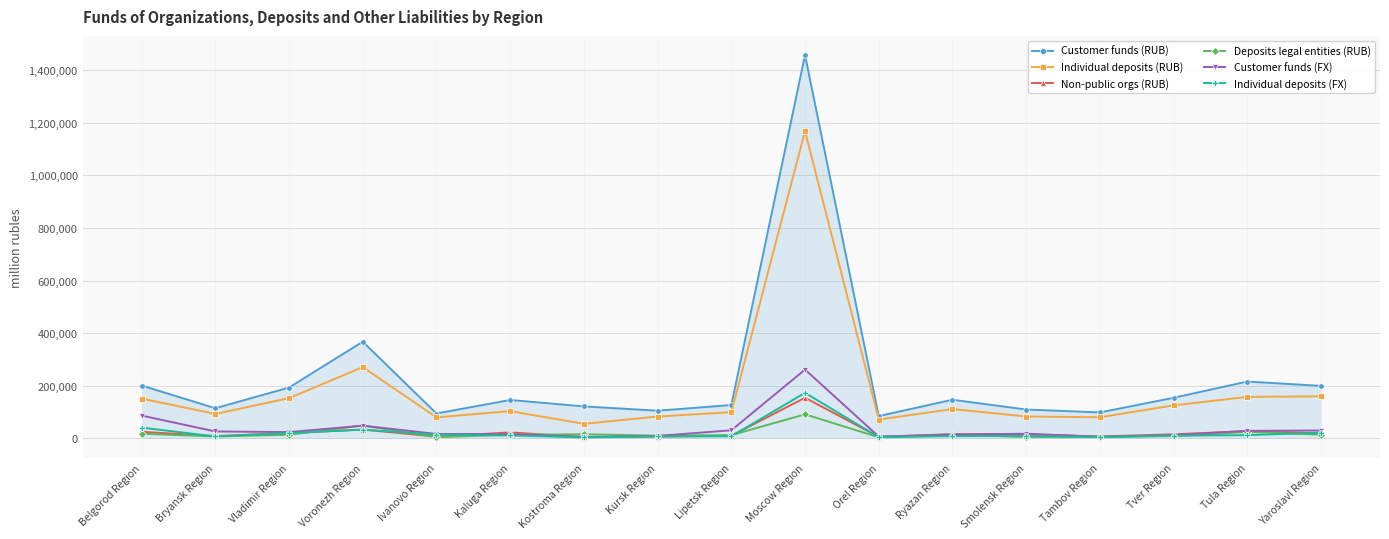

True or false: Non-public orgs (RUB) has a value of 154723 at Moscow Region.

True